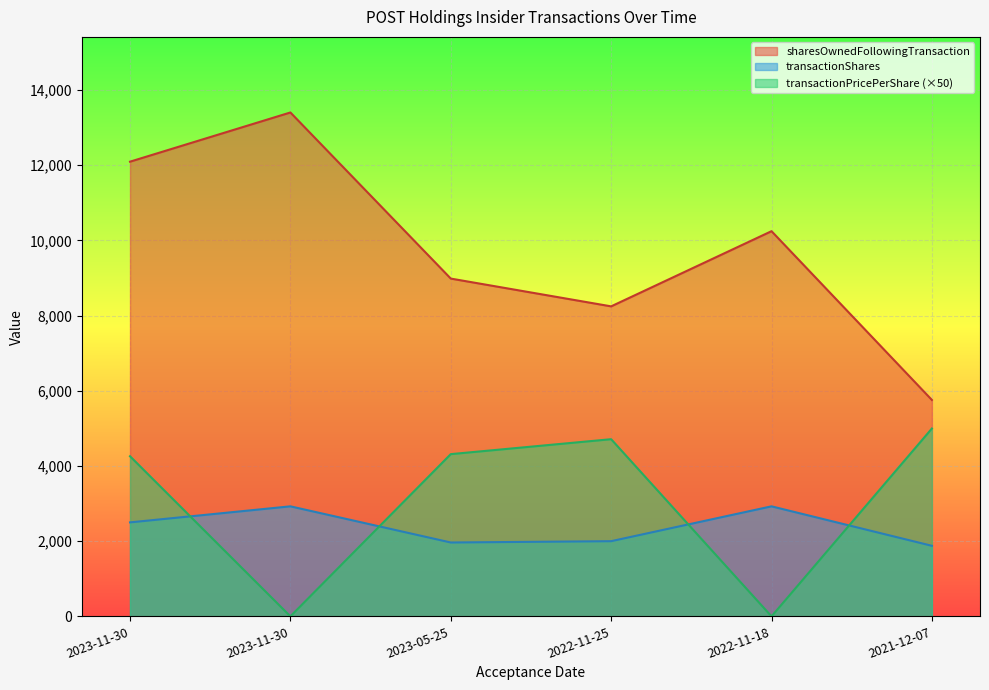

What are all the series names shown in the legend?

sharesOwnedFollowingTransaction, transactionShares, transactionPricePerShare (×50)